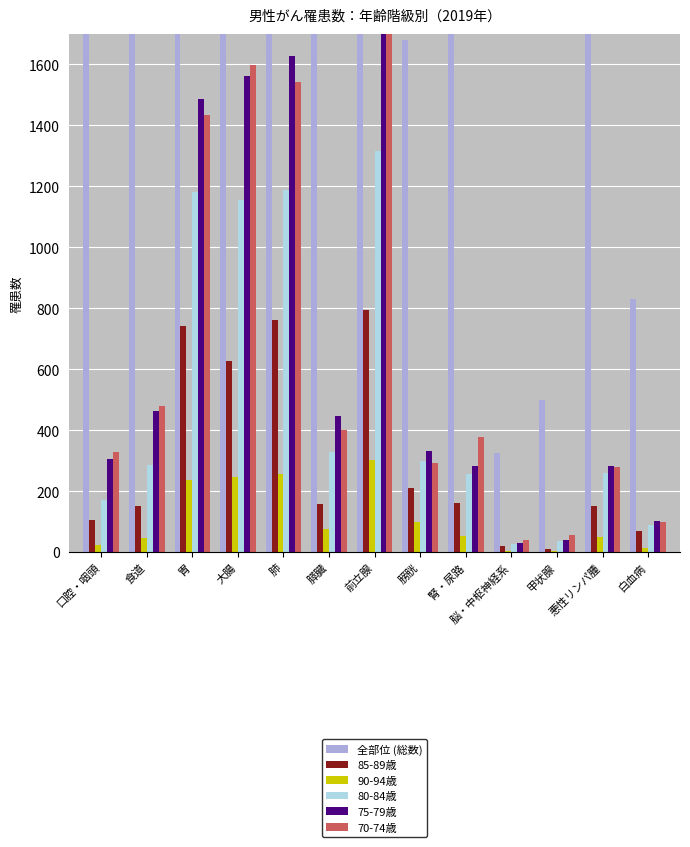

Between 食道 and 膵臓, which series saw the biggest shift?

全部位 (総数)